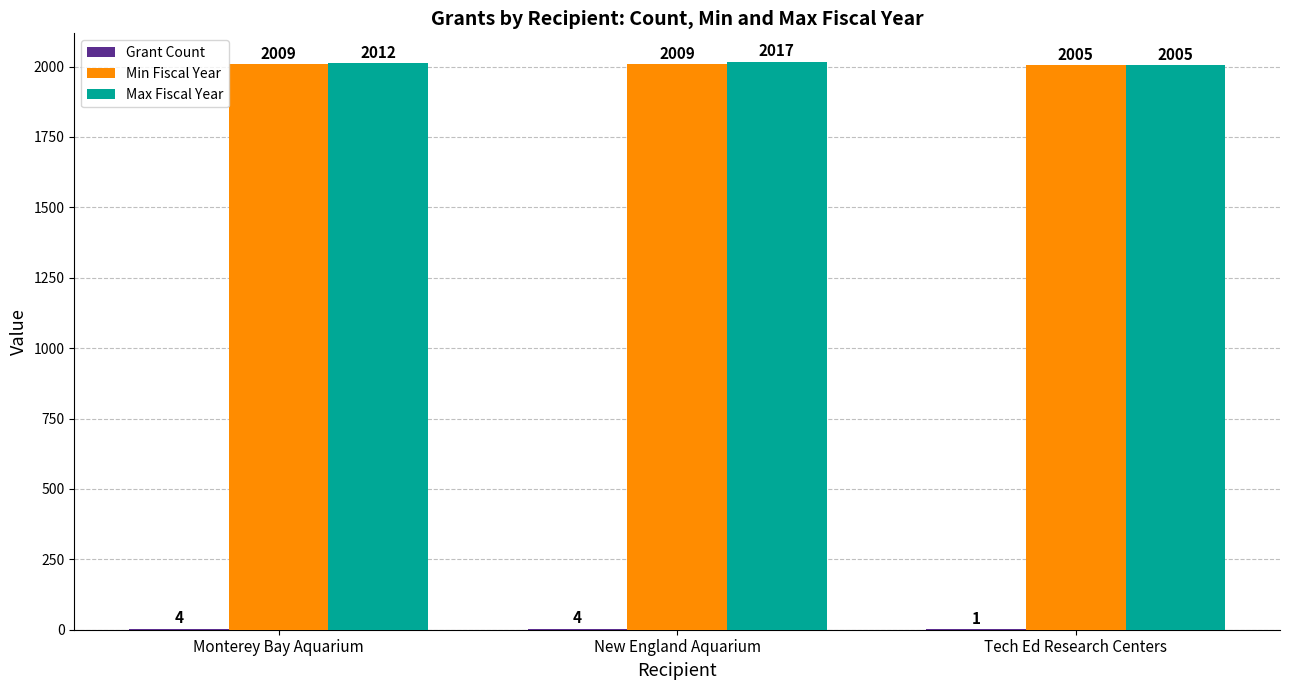

Count the Min Fiscal Year values in the range 2005 to 2009.

3